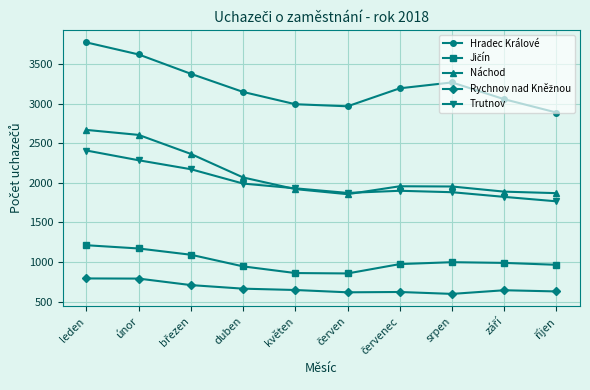

Which series has the largest total across all categories?

Hradec Králové